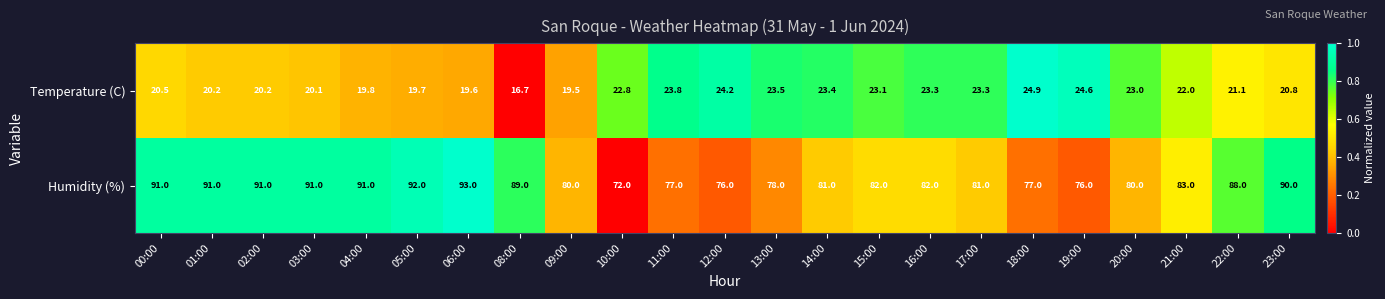

Count the number of categories in the chart.

23